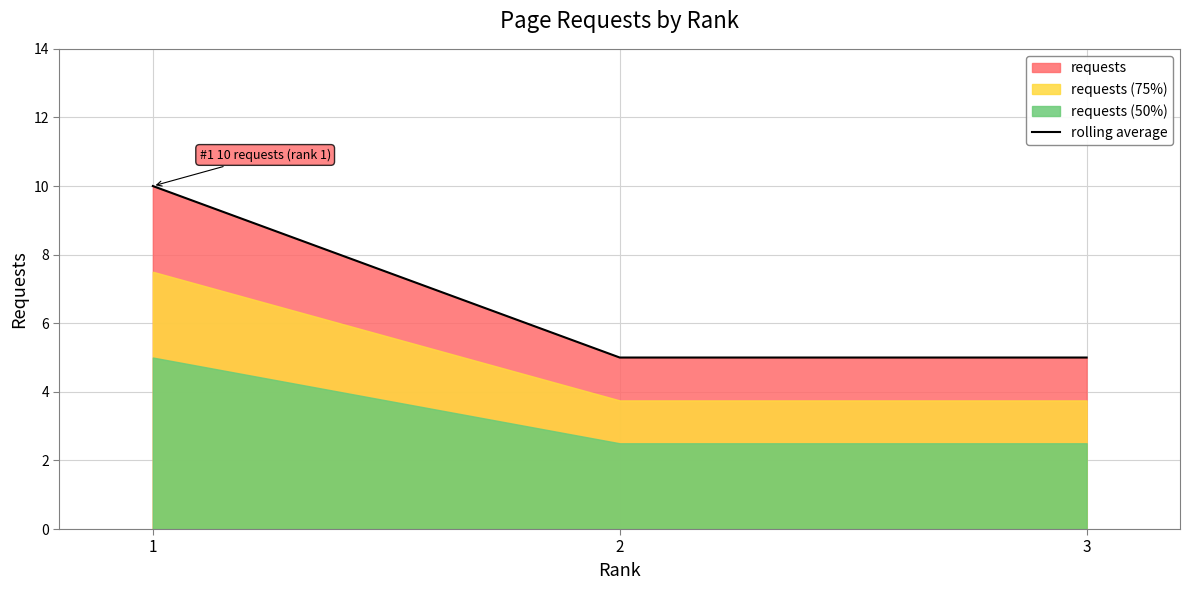

How many lines are shown in the chart?

1